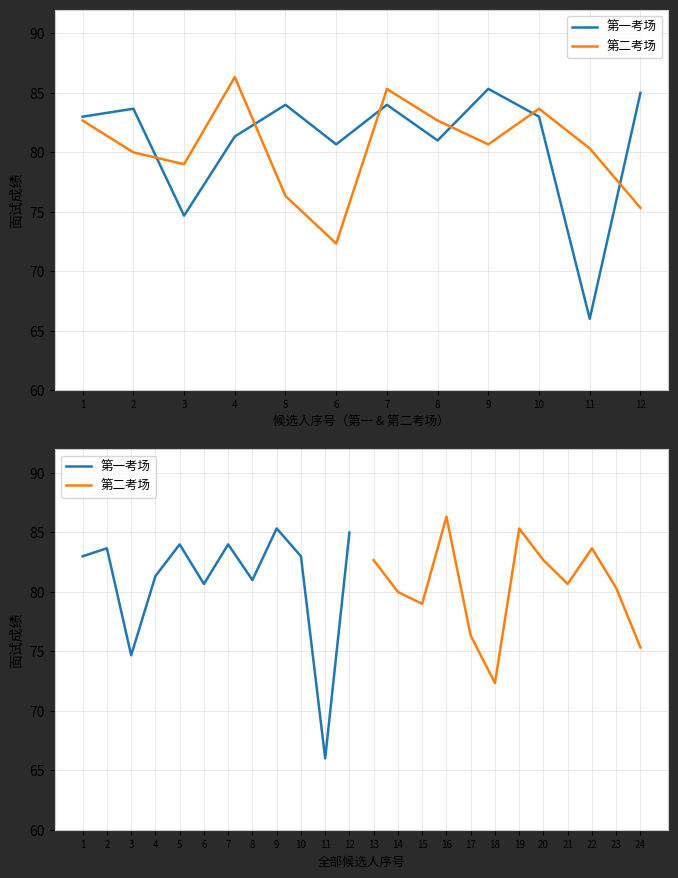

At which category does 第二考场 reach its first local peak?

16